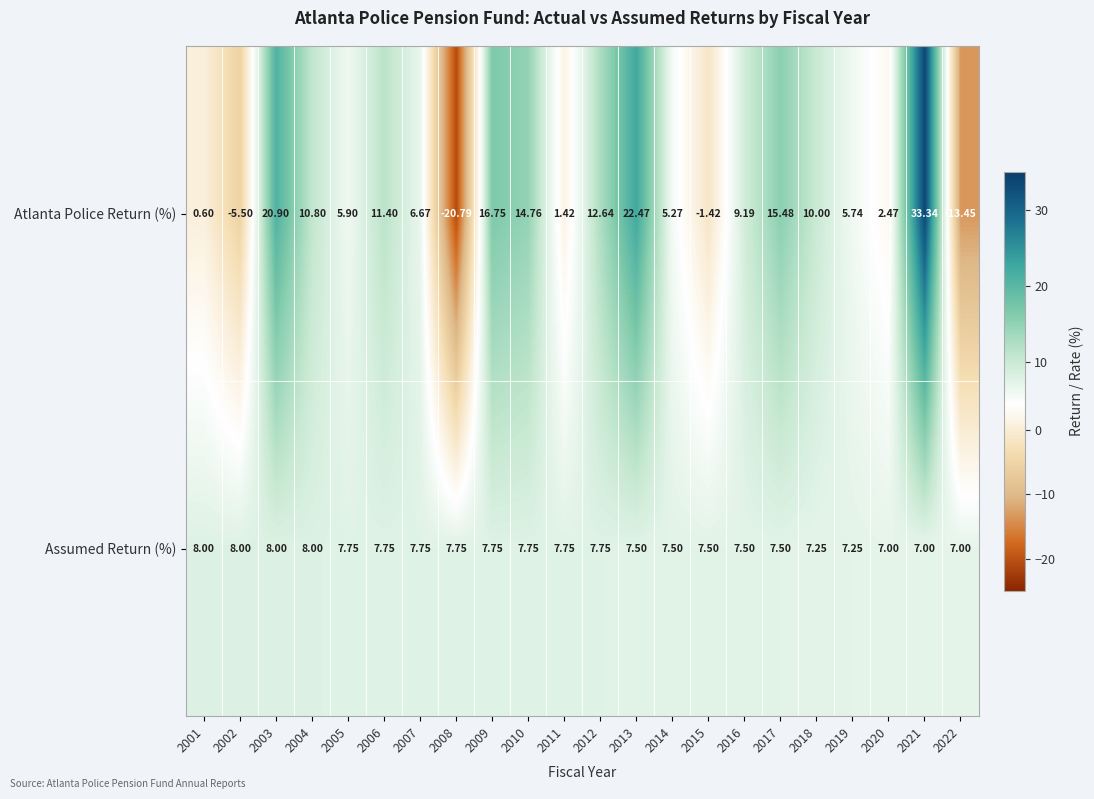

How many values in the Assumed Return (%) series exceed 7?

19